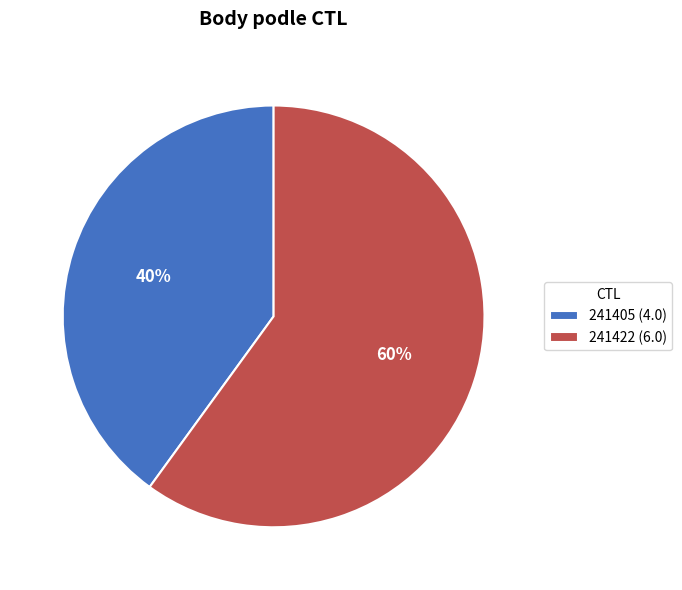

True or false: 241422 accounts for 60% of the total.

True